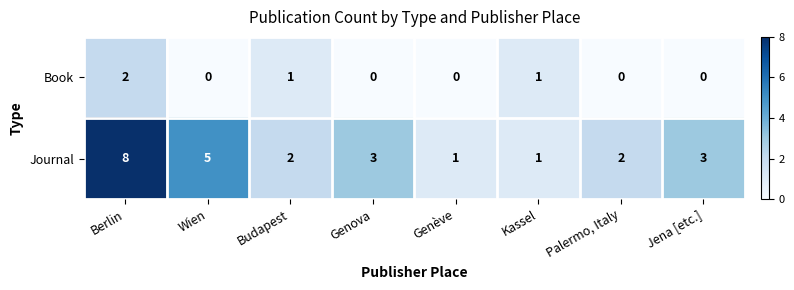

How many Book values are between 0 and 1?

7